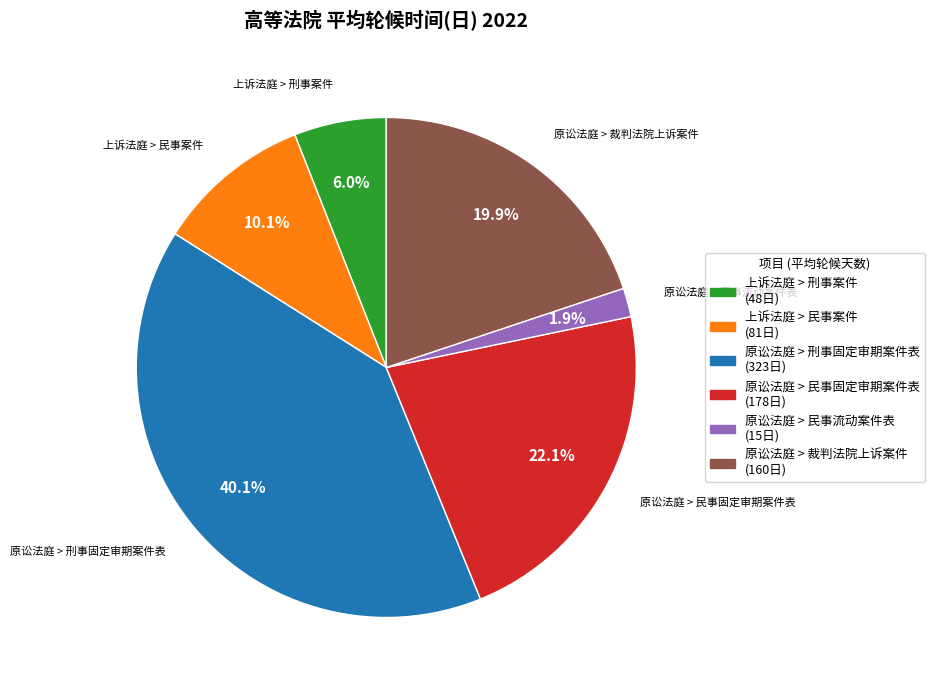

Is there any slice that represents more than half of the pie?

No